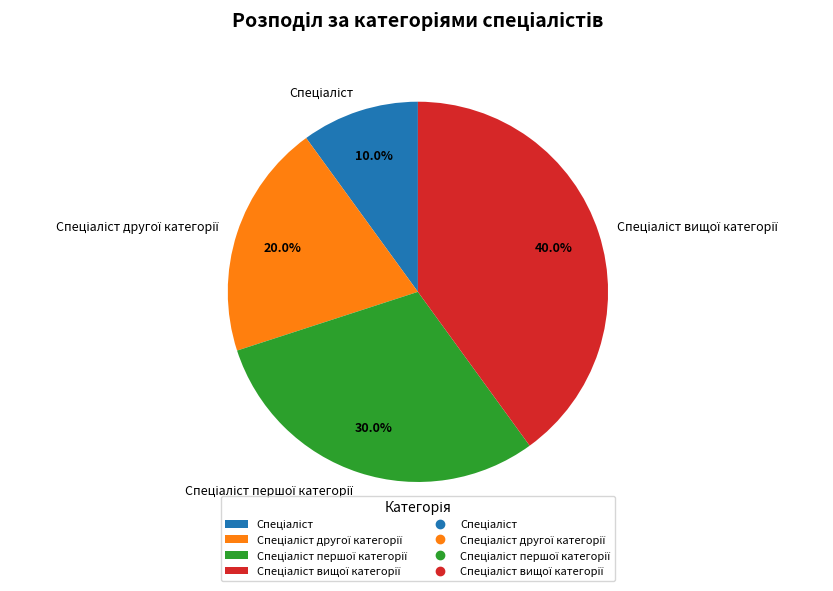

Is there a majority slice in this chart?

No